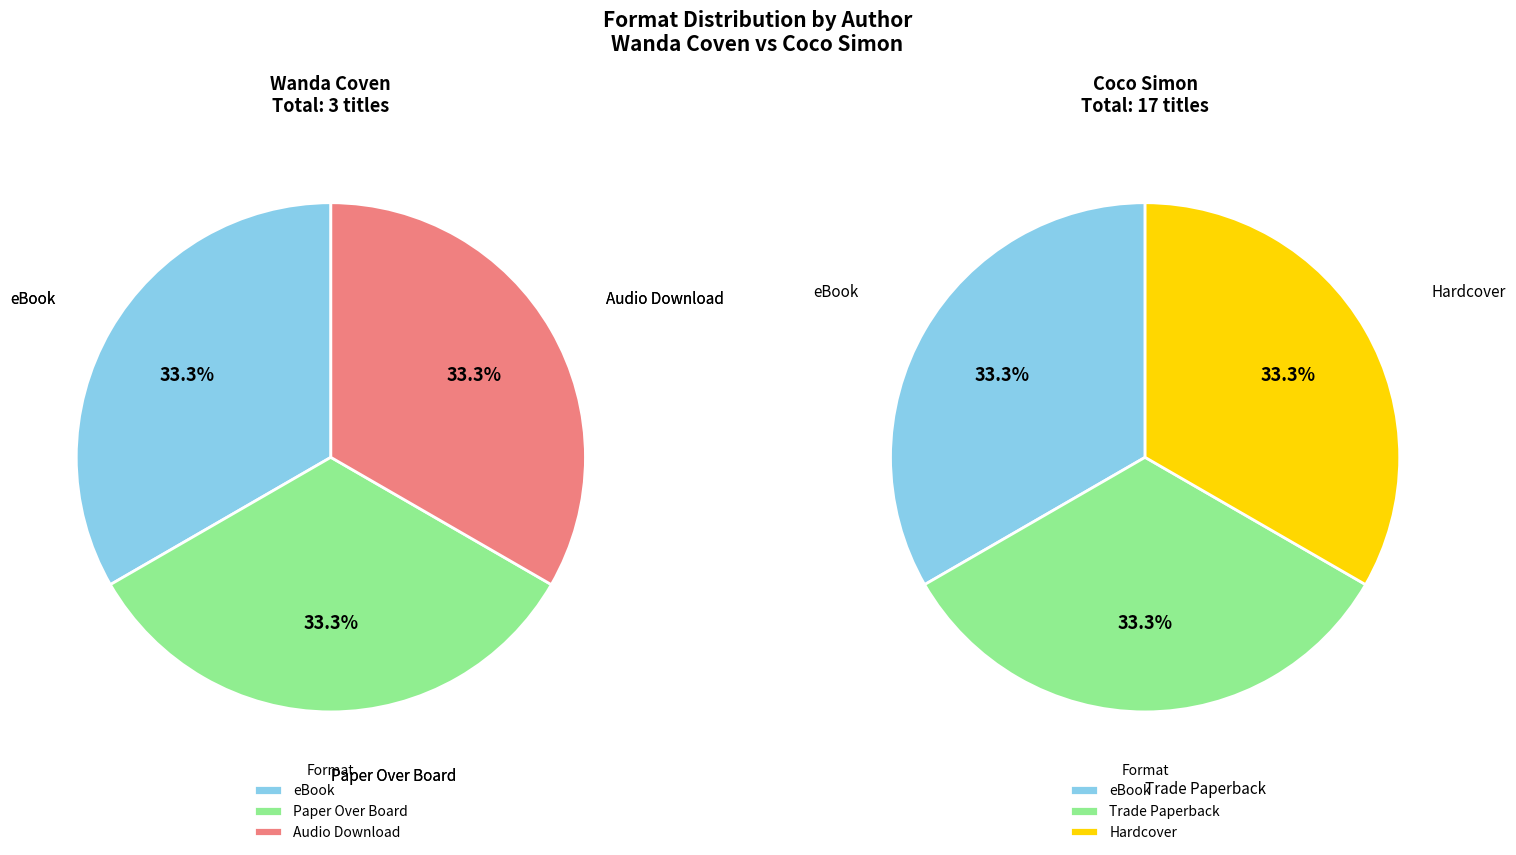

Between Coco Simon (78665404) and Wanda Coven (83396622), which is larger?

Coco Simon (78665404)